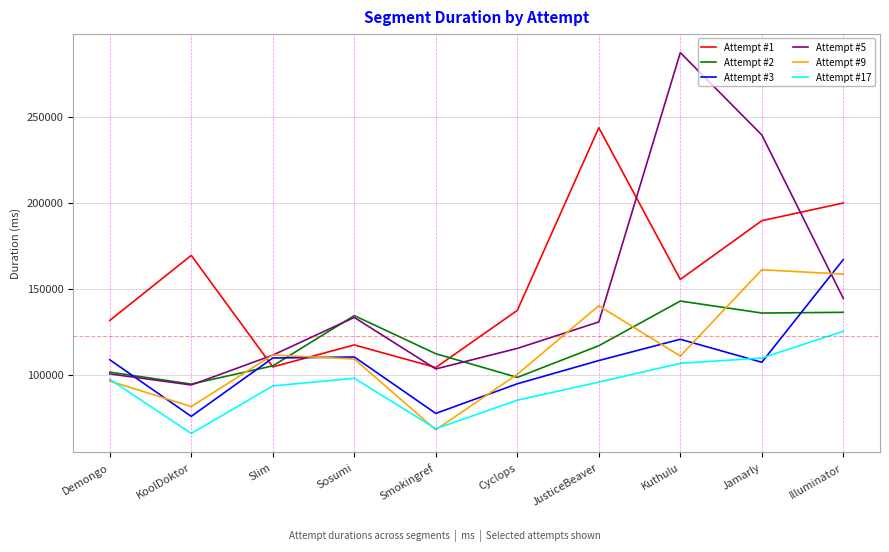

Between JusticeBeaver and Jamarly, which series saw the biggest shift?

Attempt #5